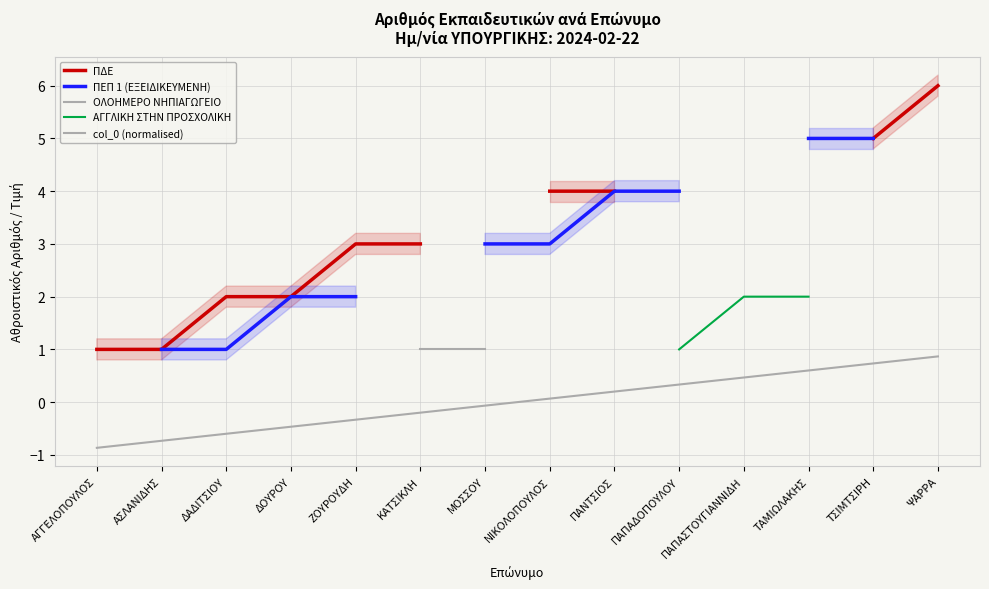

How many positive values does the ΑΓΓΛΙΚΗ ΣΤΗΝ ΠΡΟΣΧΟΛΙΚΗ series have?

3